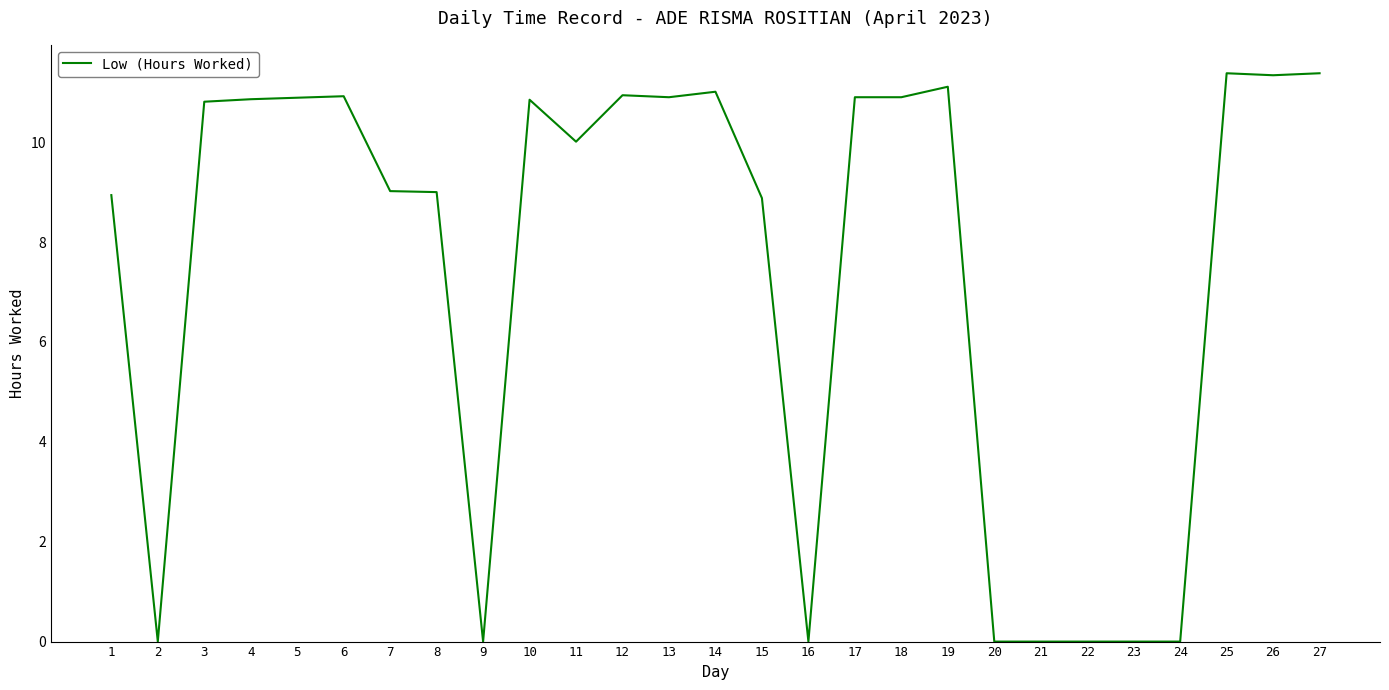

Does the chart have visible grid lines?

No